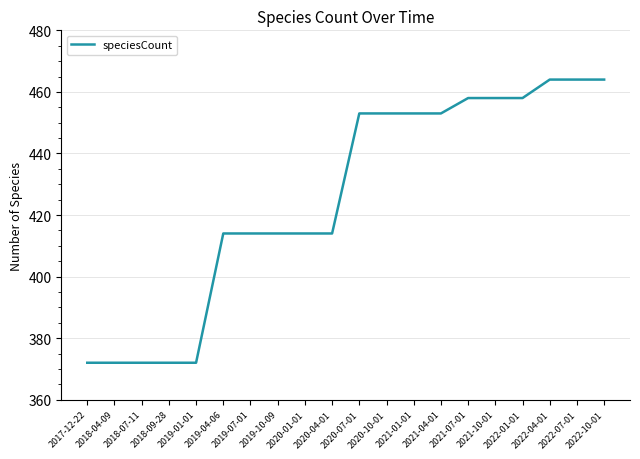

What is the difference between the maximum and minimum values?

92